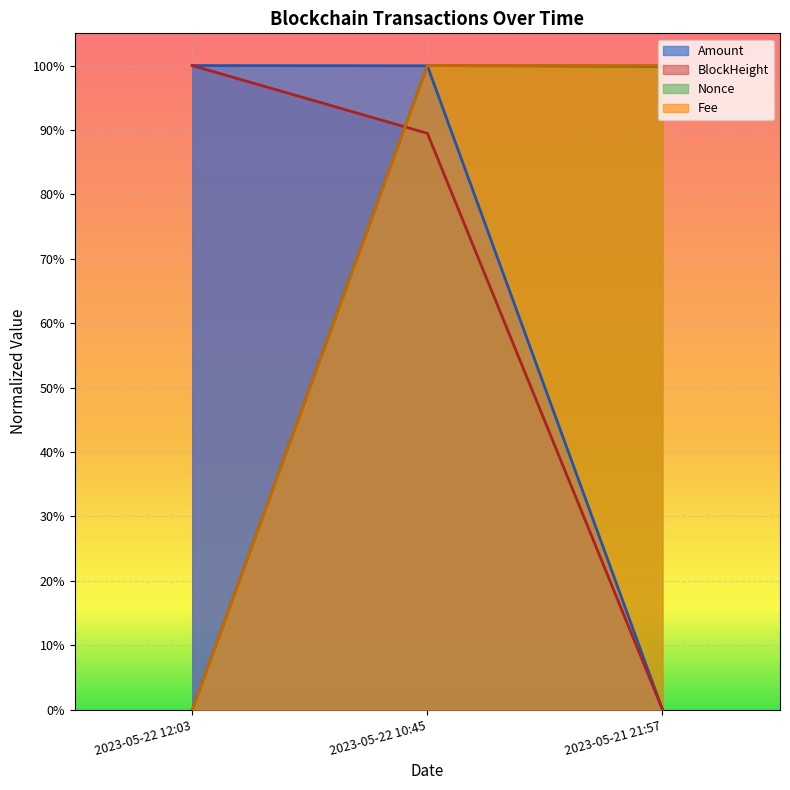

Rank the series by their maximum value, from lowest to highest.

Amount, Fee, BlockHeight, Nonce